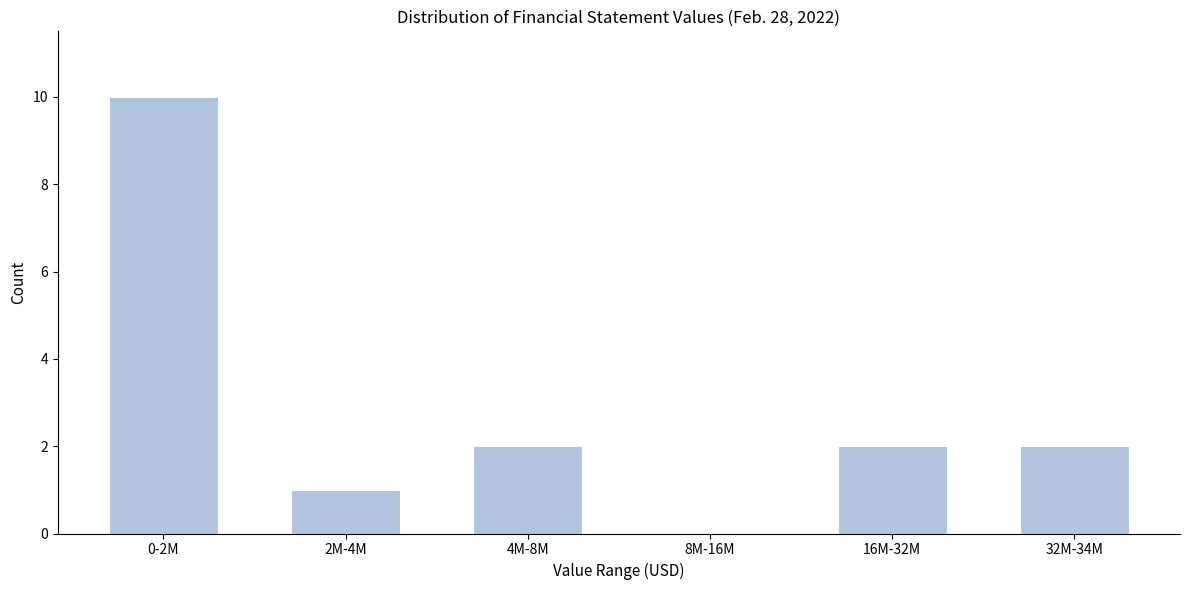

Reading left to right, transcribe all the data shown in this chart.

0-2M=10	2M-4M=1	4M-8M=2	8M-16M=0	16M-32M=2	32M-34M=2